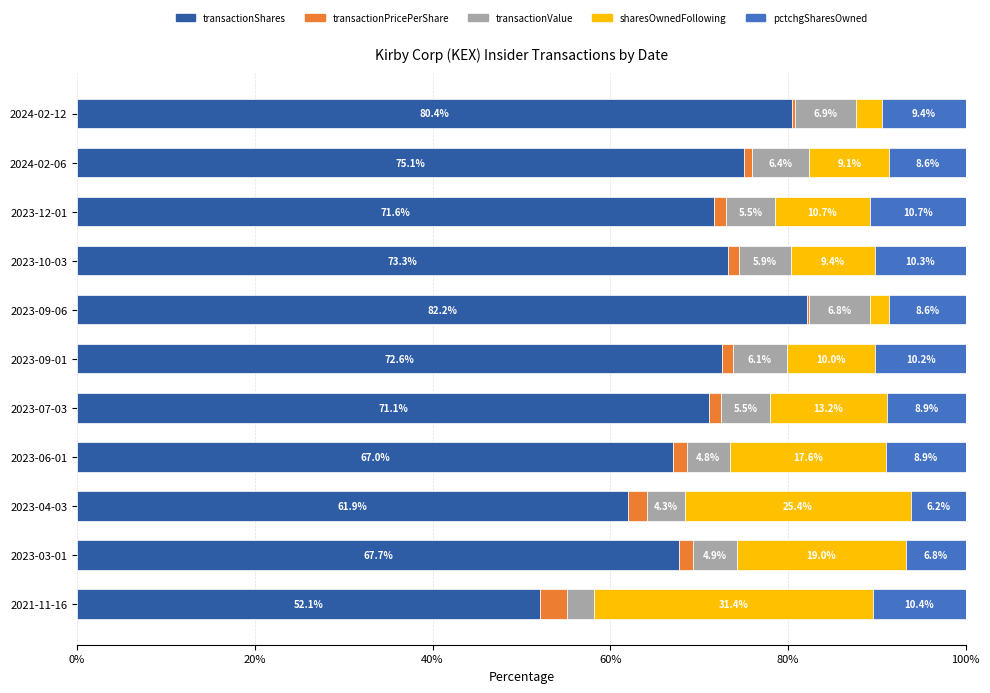

Count the number of data series in this chart.

5